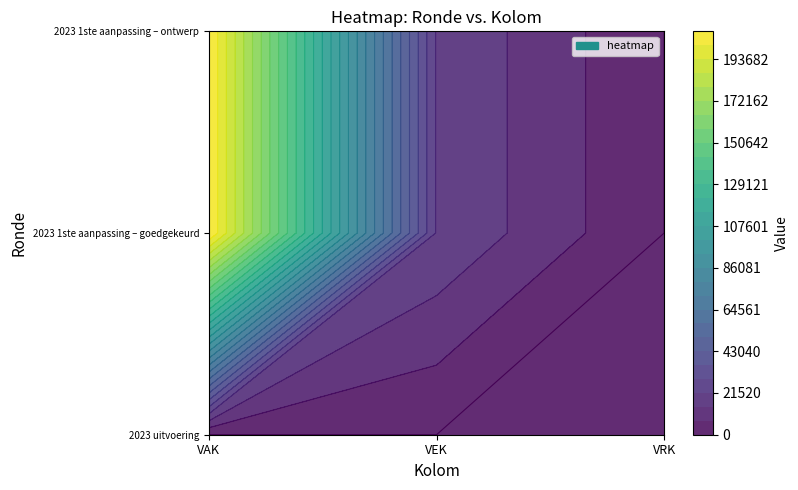

What is the average value of the 1ste aanpassing ontwerp series?

76277